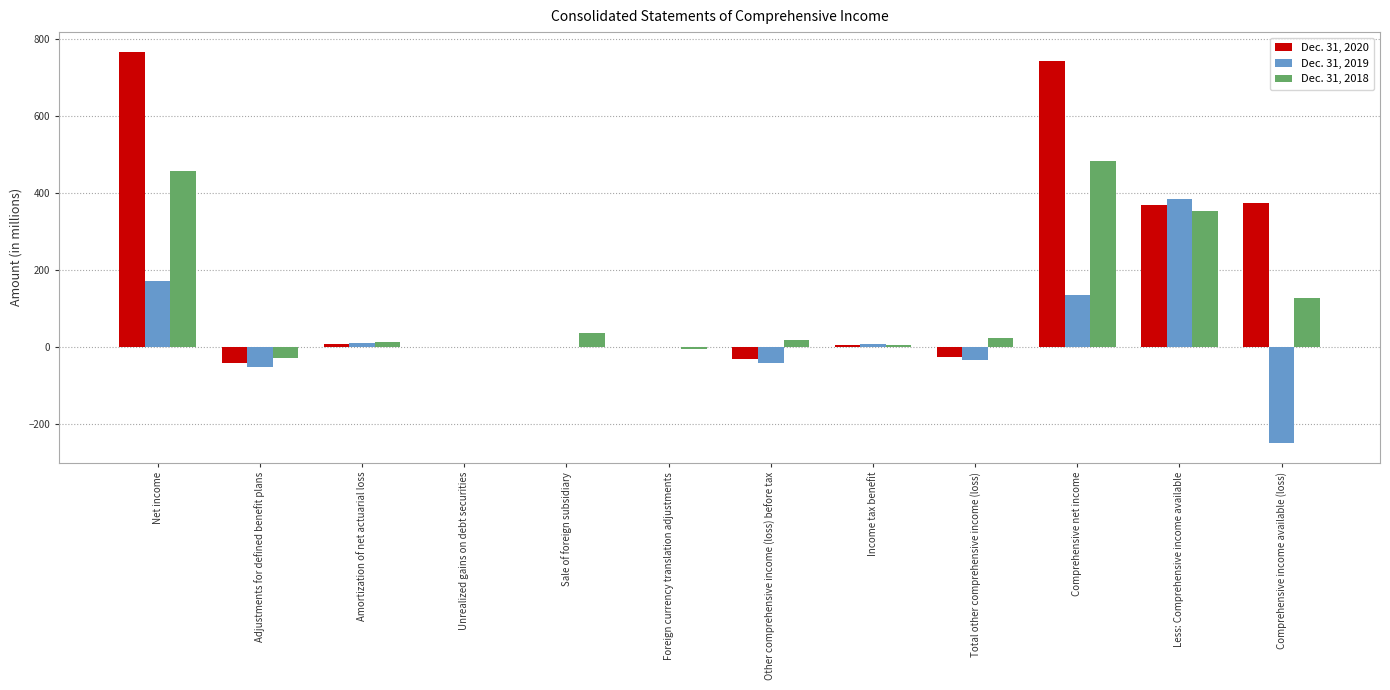

Between Adjustments for defined benefit plans and Comprehensive income available (loss), which series saw the biggest shift?

Dec. 31, 2020